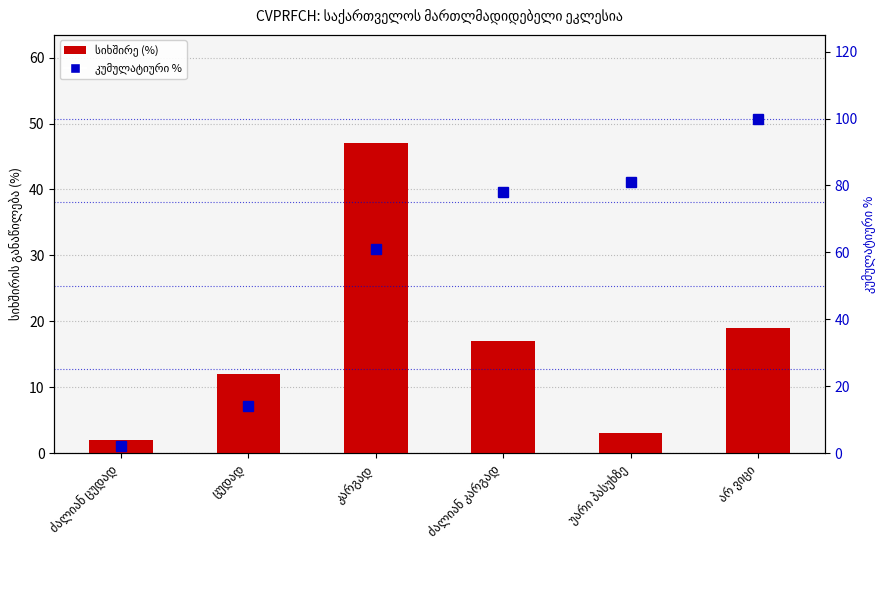

What are all the series names shown in the legend?

სიხშირის განაწილება (%), კუმულატიური %